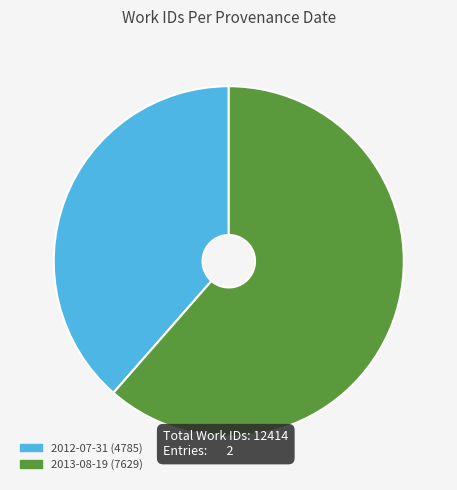

Combined, do 2013-08-19 and 2012-07-31 account for over 50%?

Yes